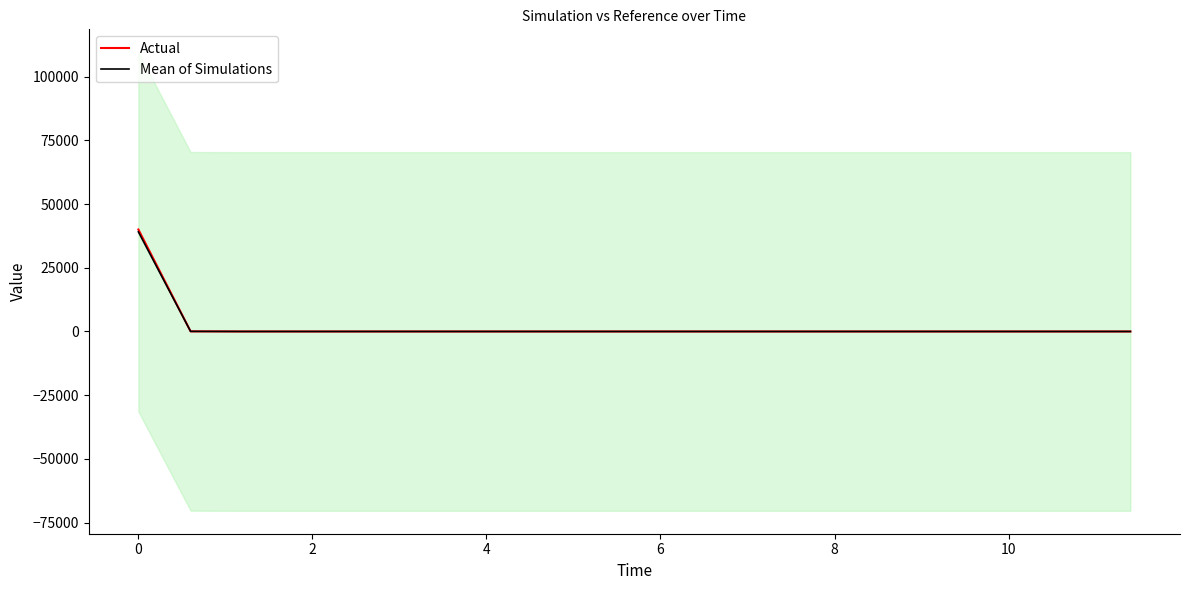

Between 11 and 13, which is larger?

11